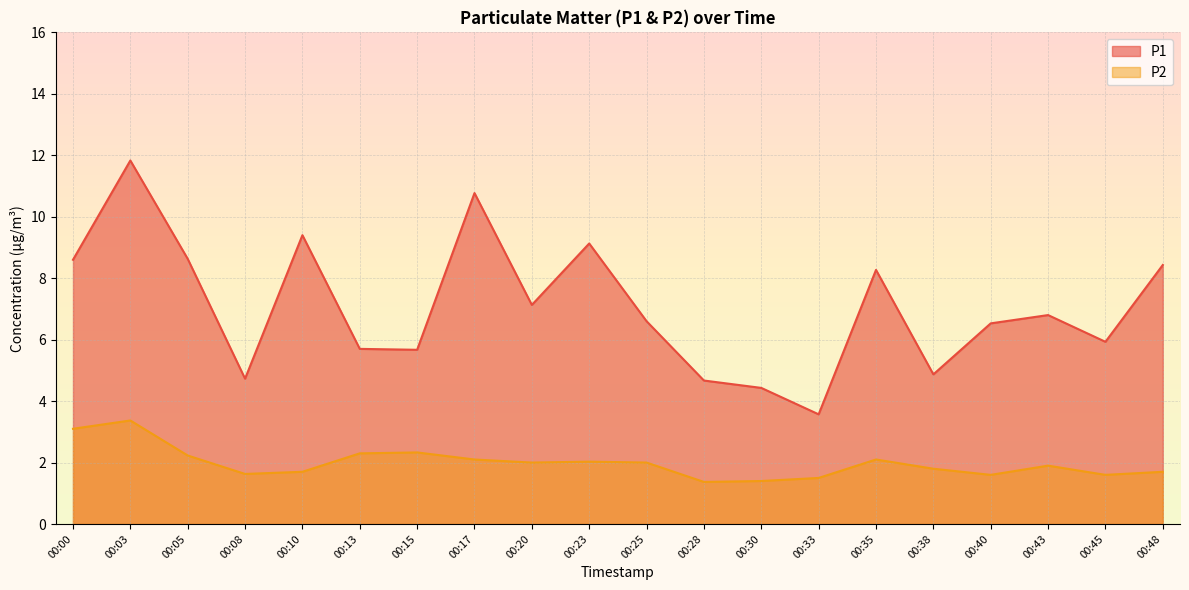

True or false: P2 and P1 intersect in this chart.

False